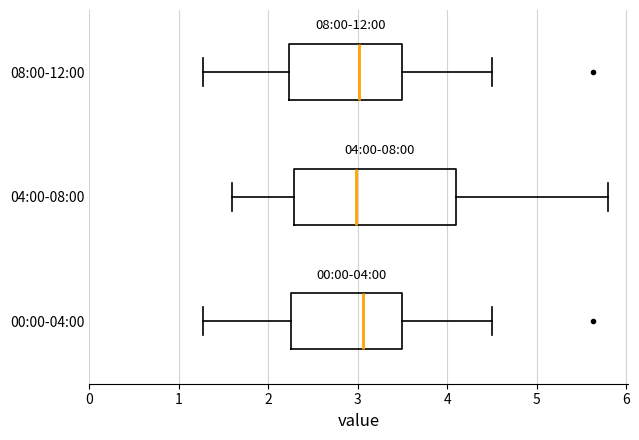

Which box is the widest, from its left edge to its right edge?

04:00-08:00